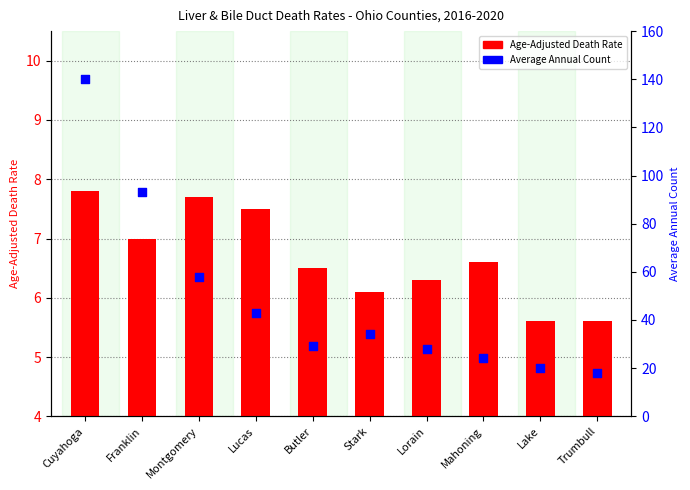

What is the ratio of the value at Butler to the value at Lorain?

1.0